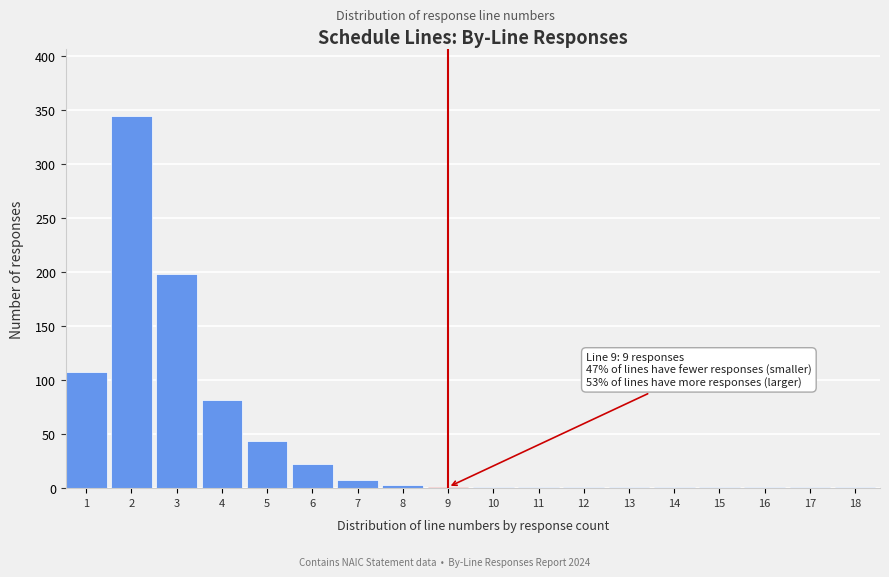

Reading left to right, transcribe all the data shown in this chart.

1=108	2=345	3=198	4=82	5=44	6=22	7=8	8=3	9=1	10=1	11=1	12=1	13=1	14=1	15=1	16=1	17=1	18=1